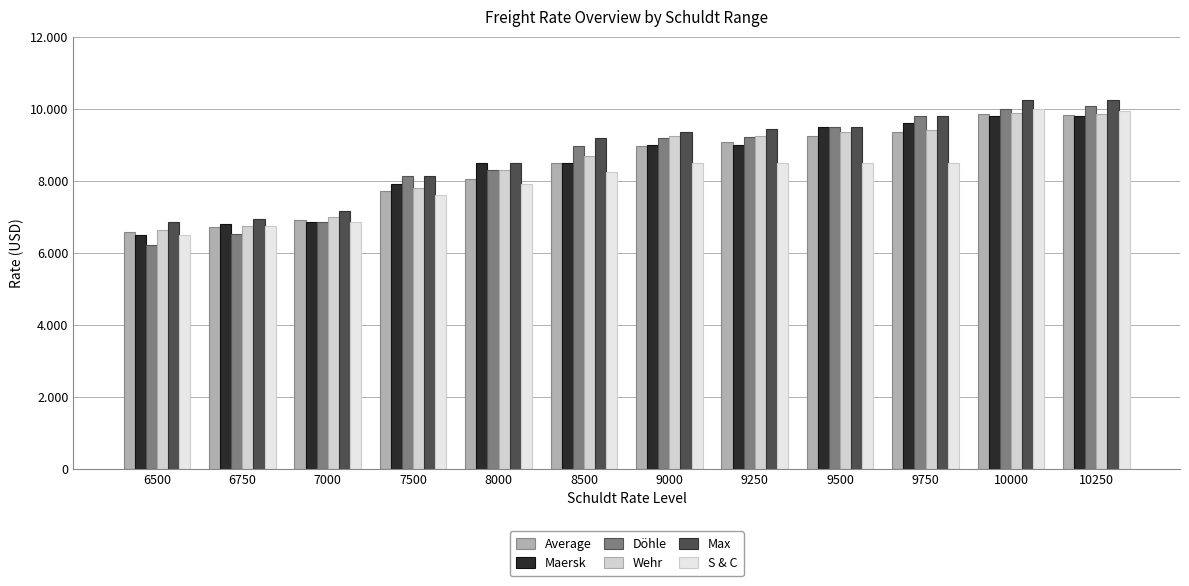

Rank the series by their maximum value, from highest to lowest.

Max, Döhle, S & C, Wehr, Average, Maersk